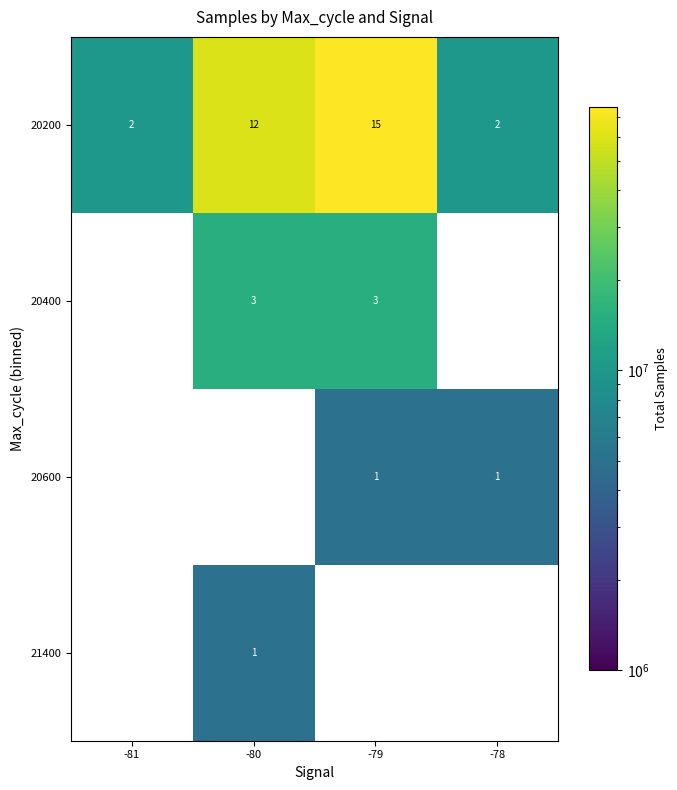

The 20600 series shows 1 at -79. True or false?

True